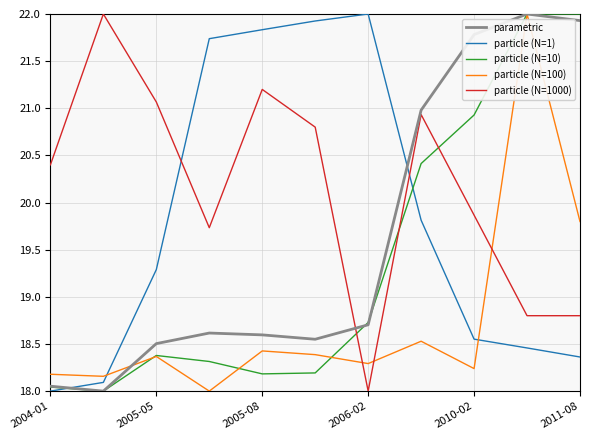

After their last crossing, which series has the higher values: particle (N=100) or particle (N=1)?

particle (N=100)